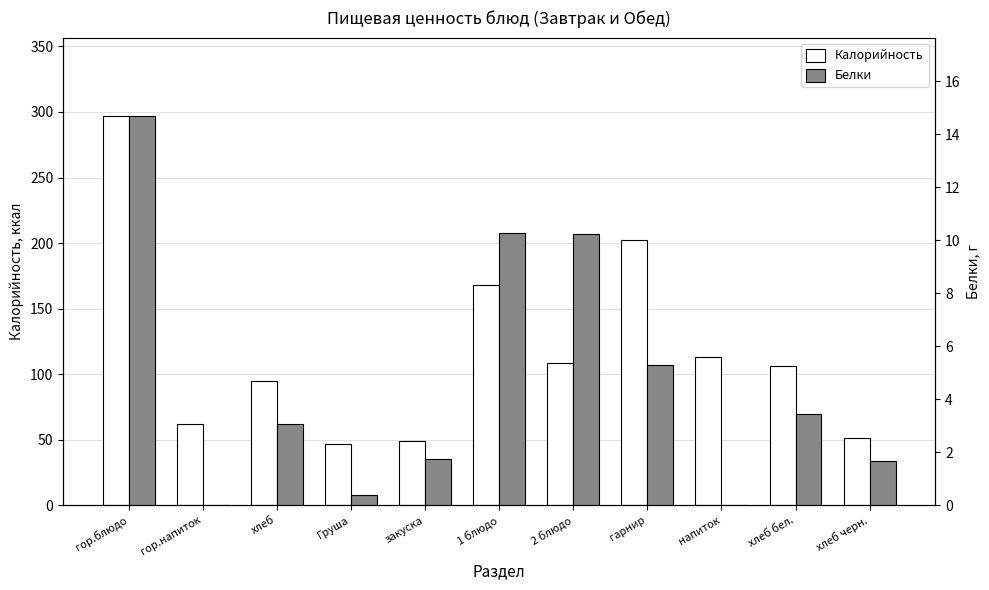

What position from the left is гор.напиток?

2